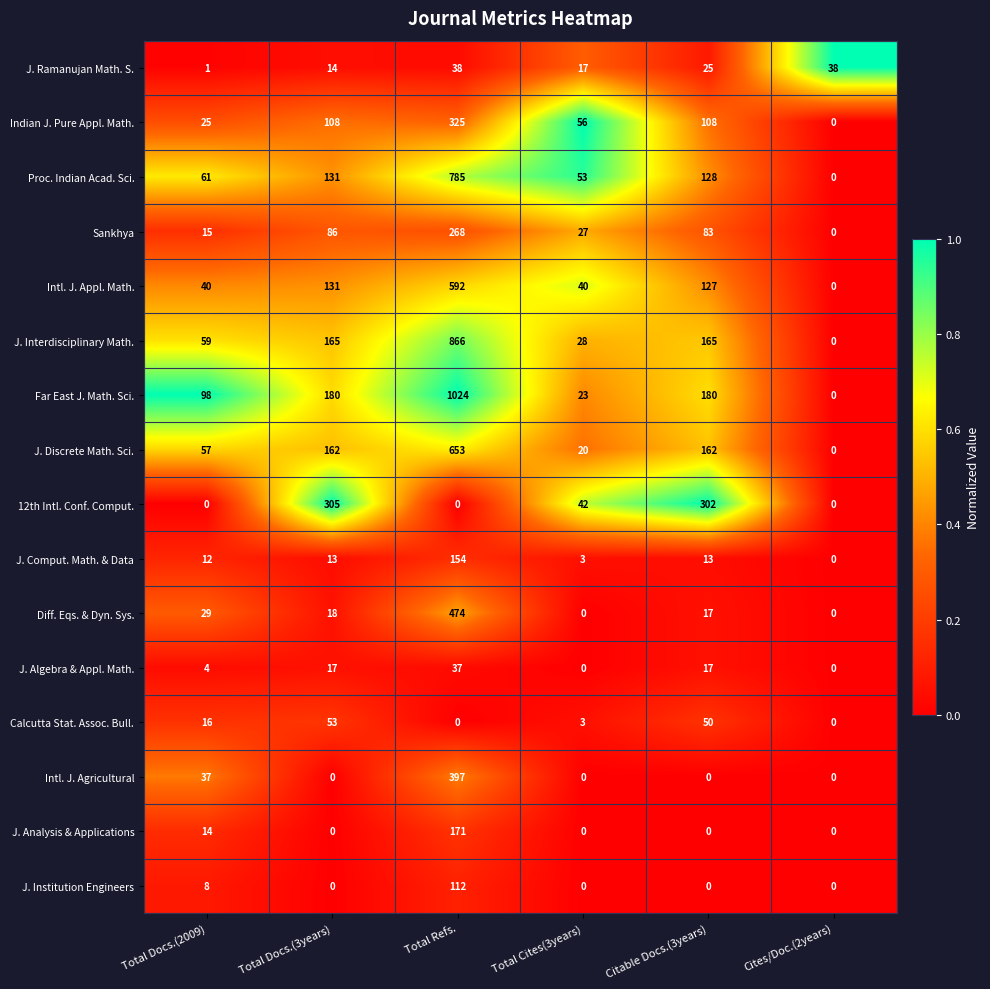

Which series has the widest spread of values?

Far East J. Math. Sci.